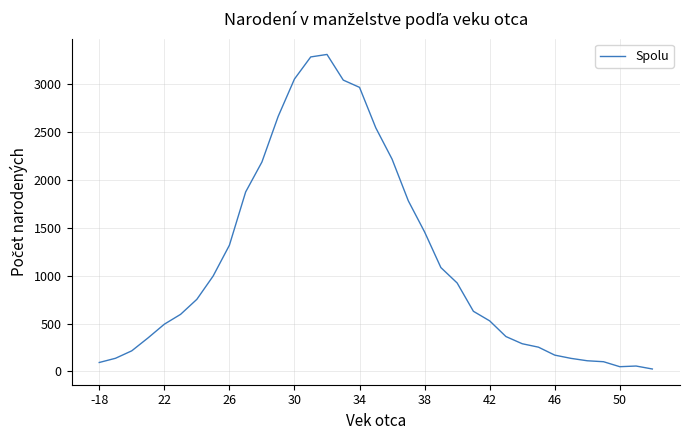

How many lines are shown in the chart?

1